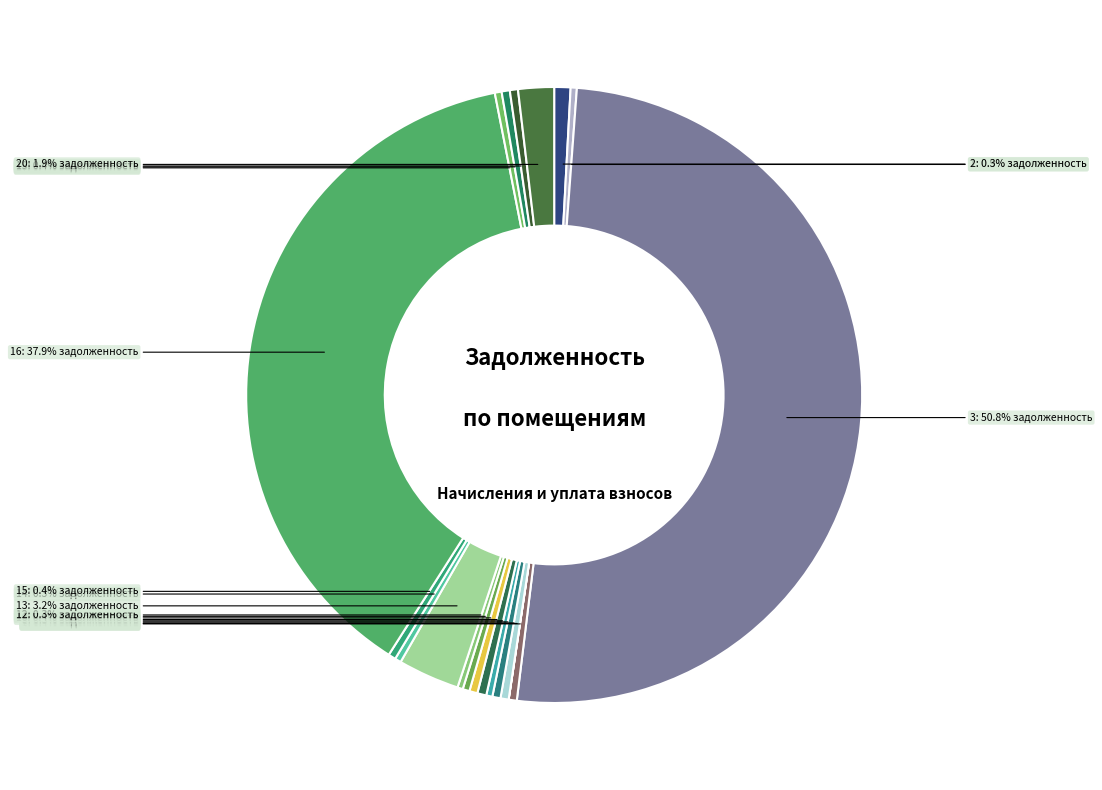

To the nearest percent, what is the difference between the largest and smallest slice percentages?

51%